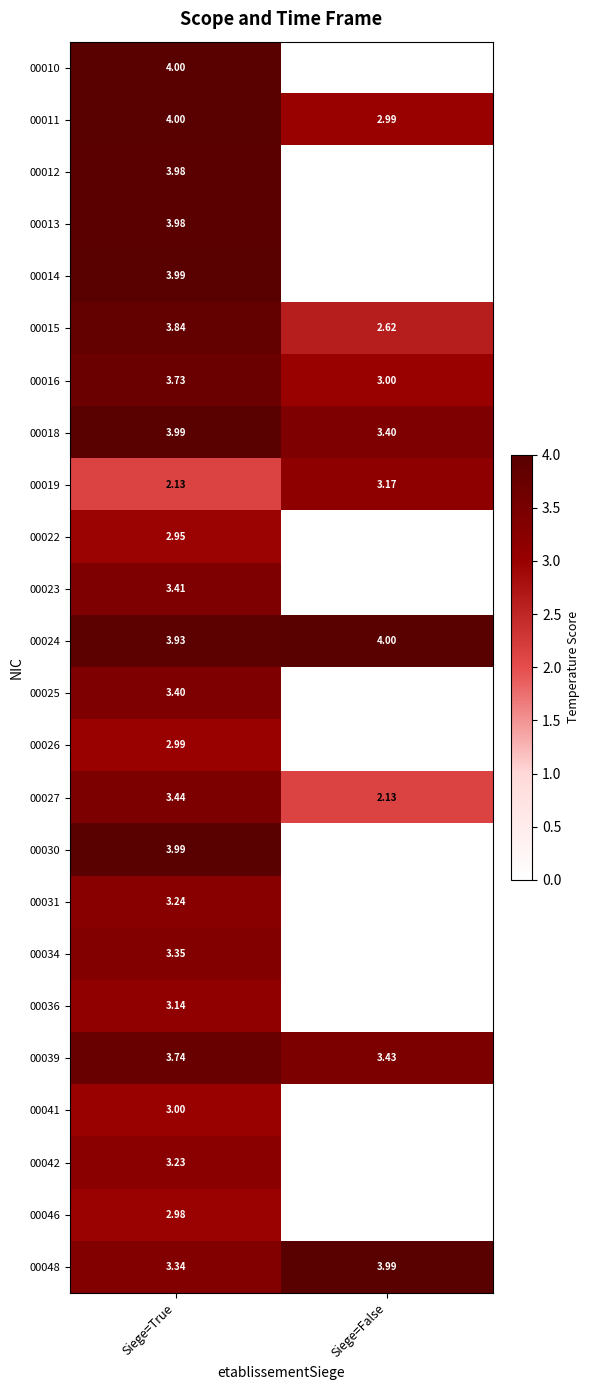

At which label is 00027 closest to 2?

Siege=False